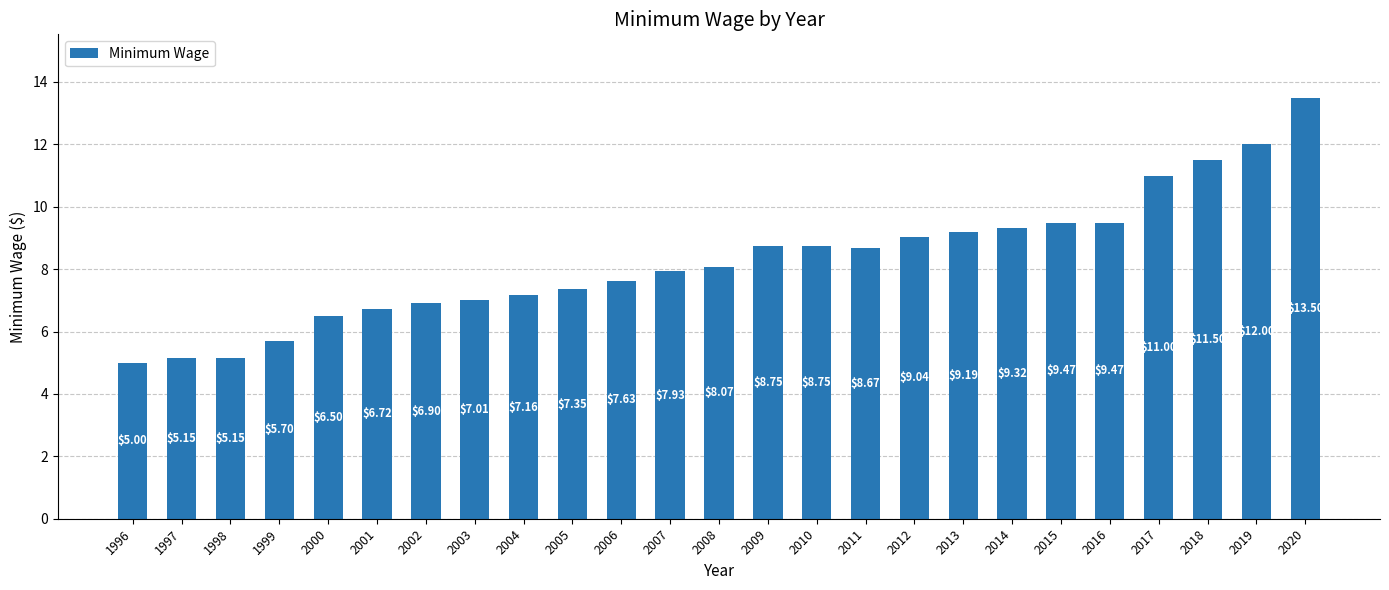

What is the sum of all values?

206.9